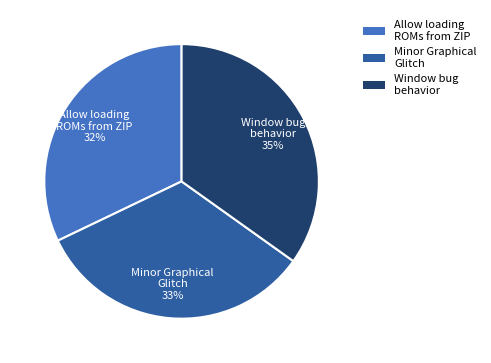

Is it true that Window bug behavior is 27% of the pie?

False